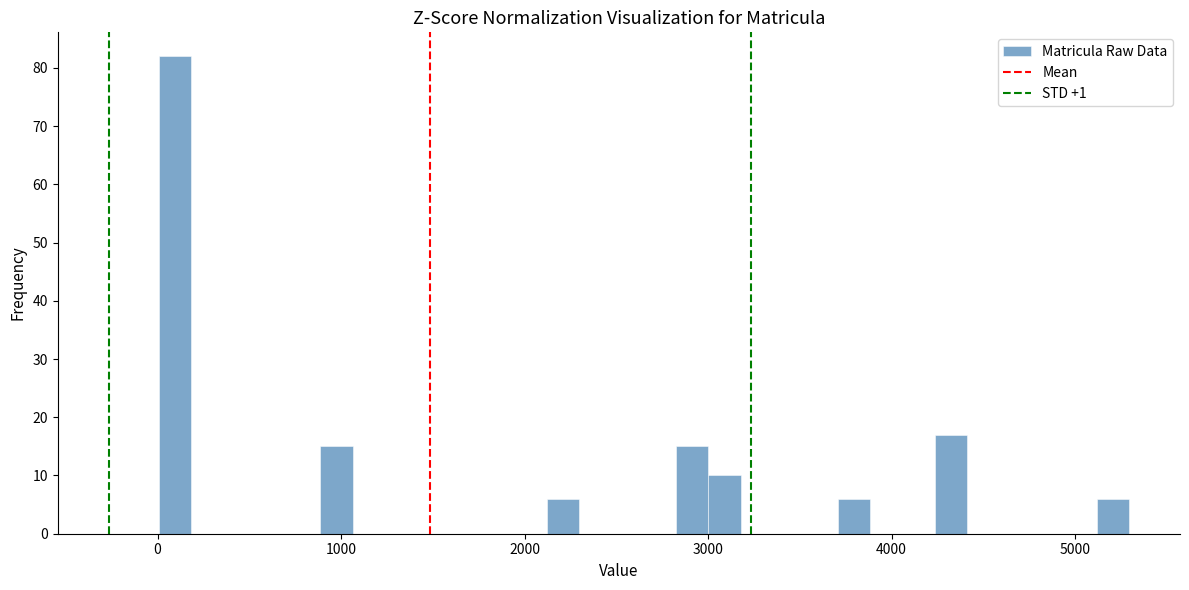

Read against the x-axis, roughly where is the centre of the tallest bar?

100